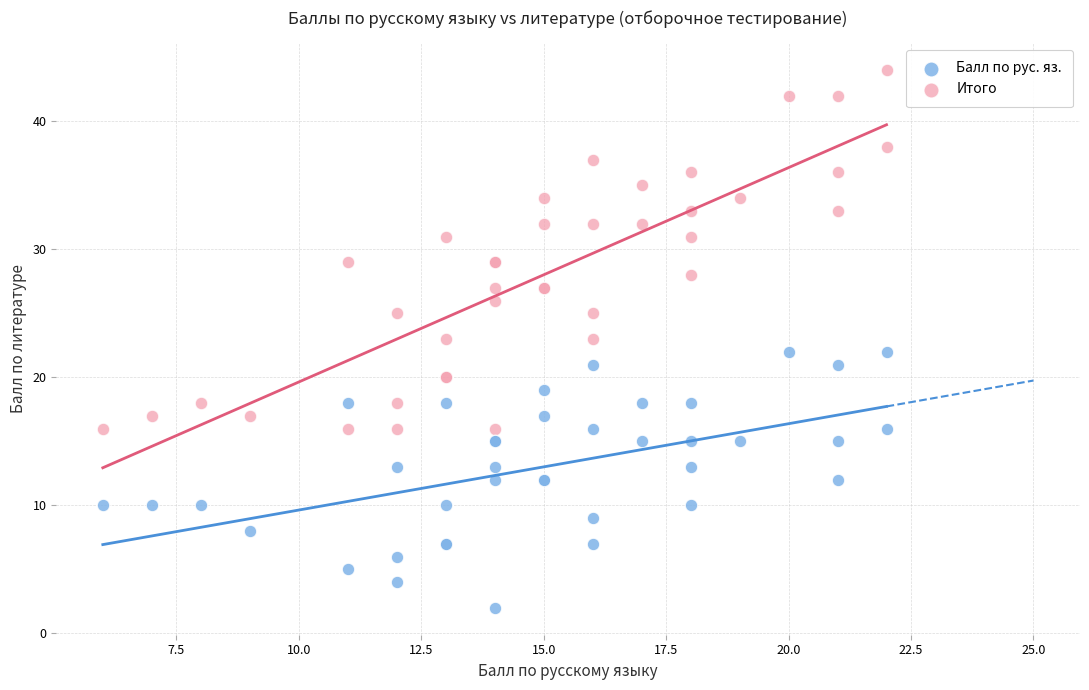

Which series has the widest spread of Y values?

Итого